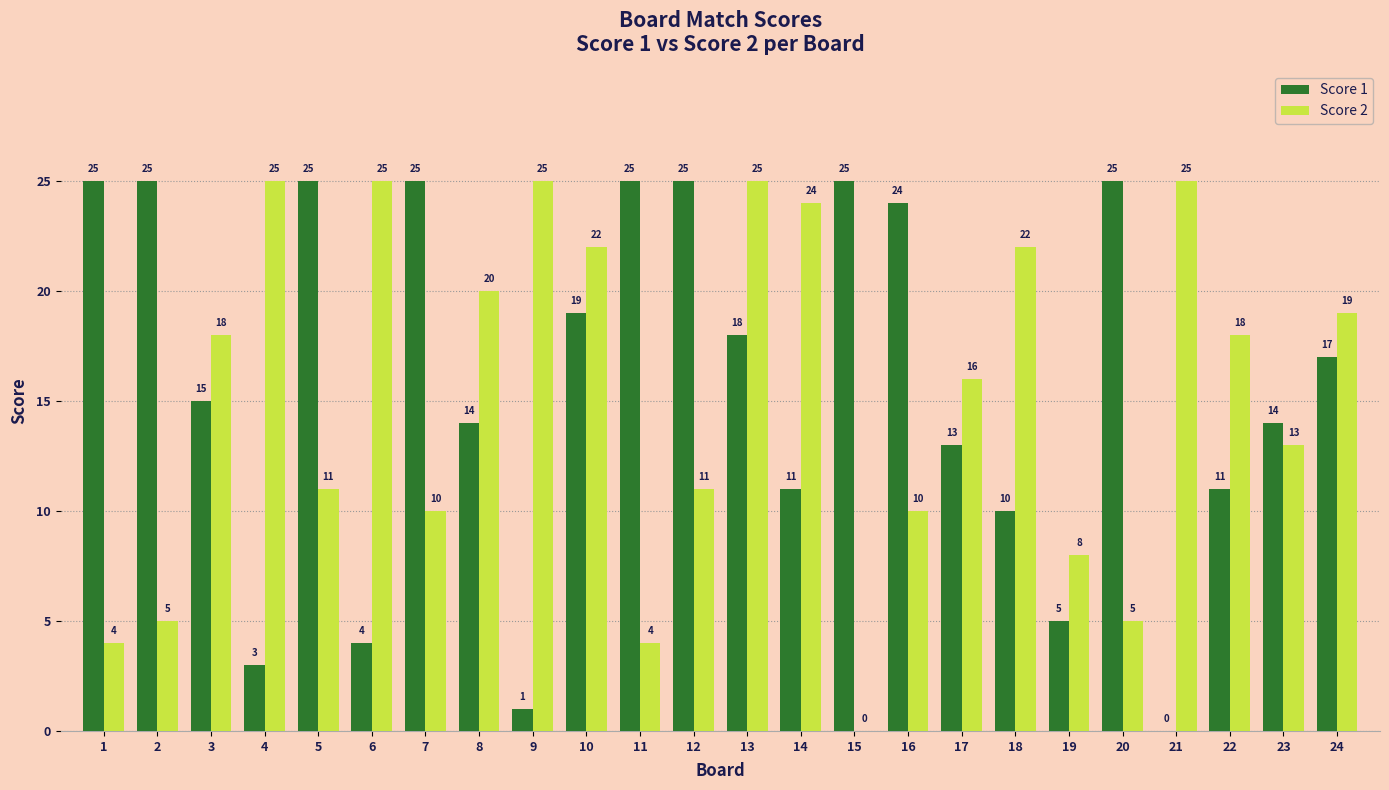

What is the approximate value of Score 2 at 24?

19